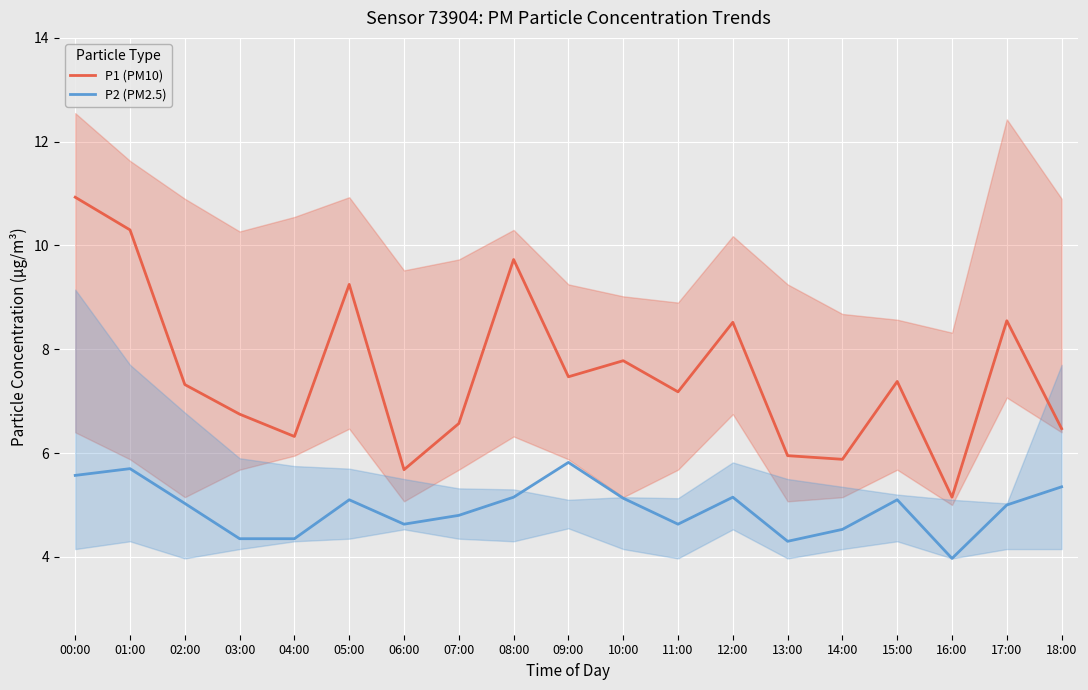

Count the number of categories in the chart.

19